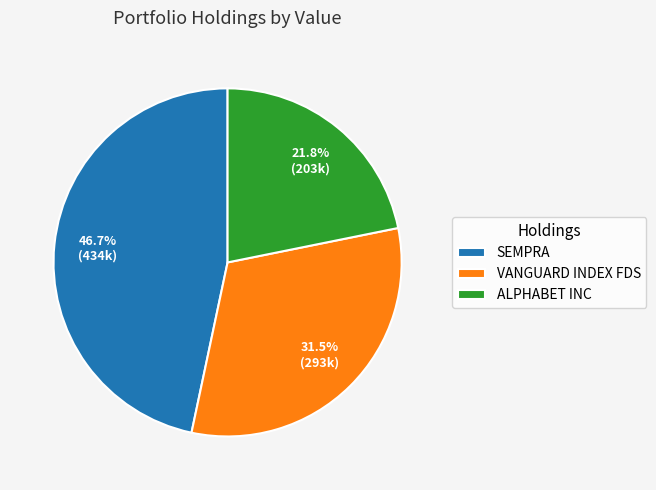

Which has a higher value, VANGUARD INDEX FDS or ALPHABET INC?

VANGUARD INDEX FDS